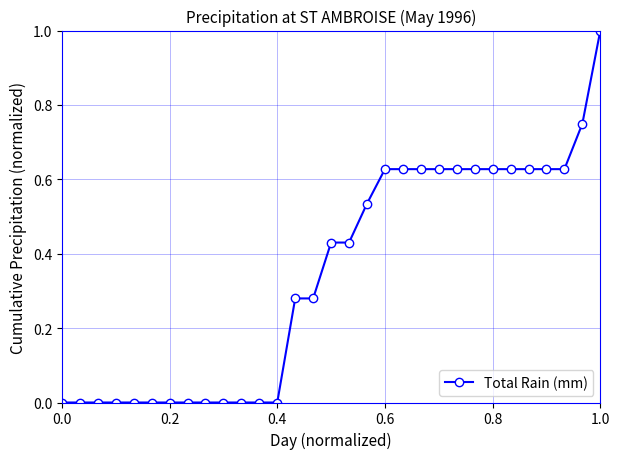

What is the sum of all values?

10.6